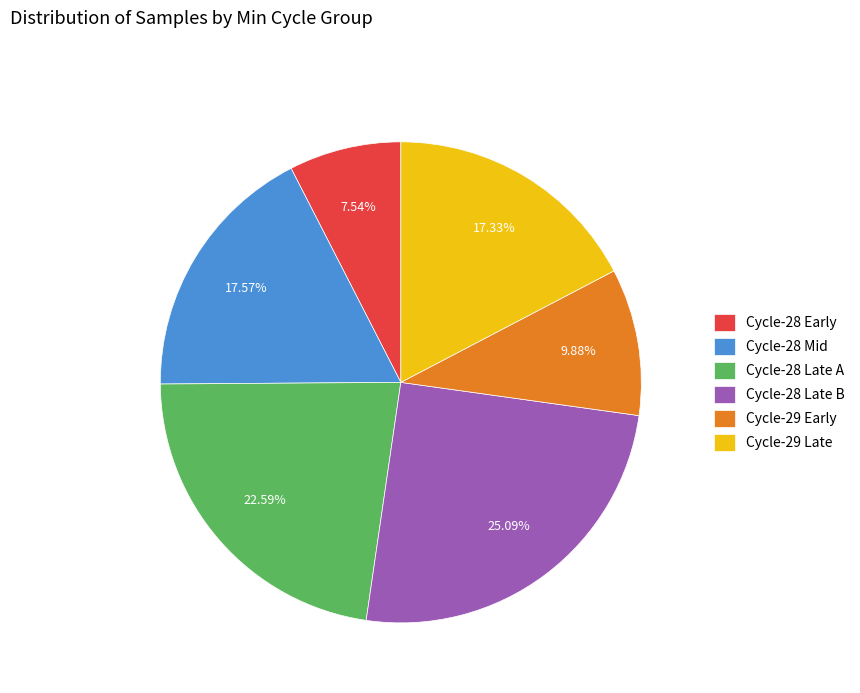

What is the ratio of the value at Cycle-28 Early to the value at Cycle-28 Late B?

0.3